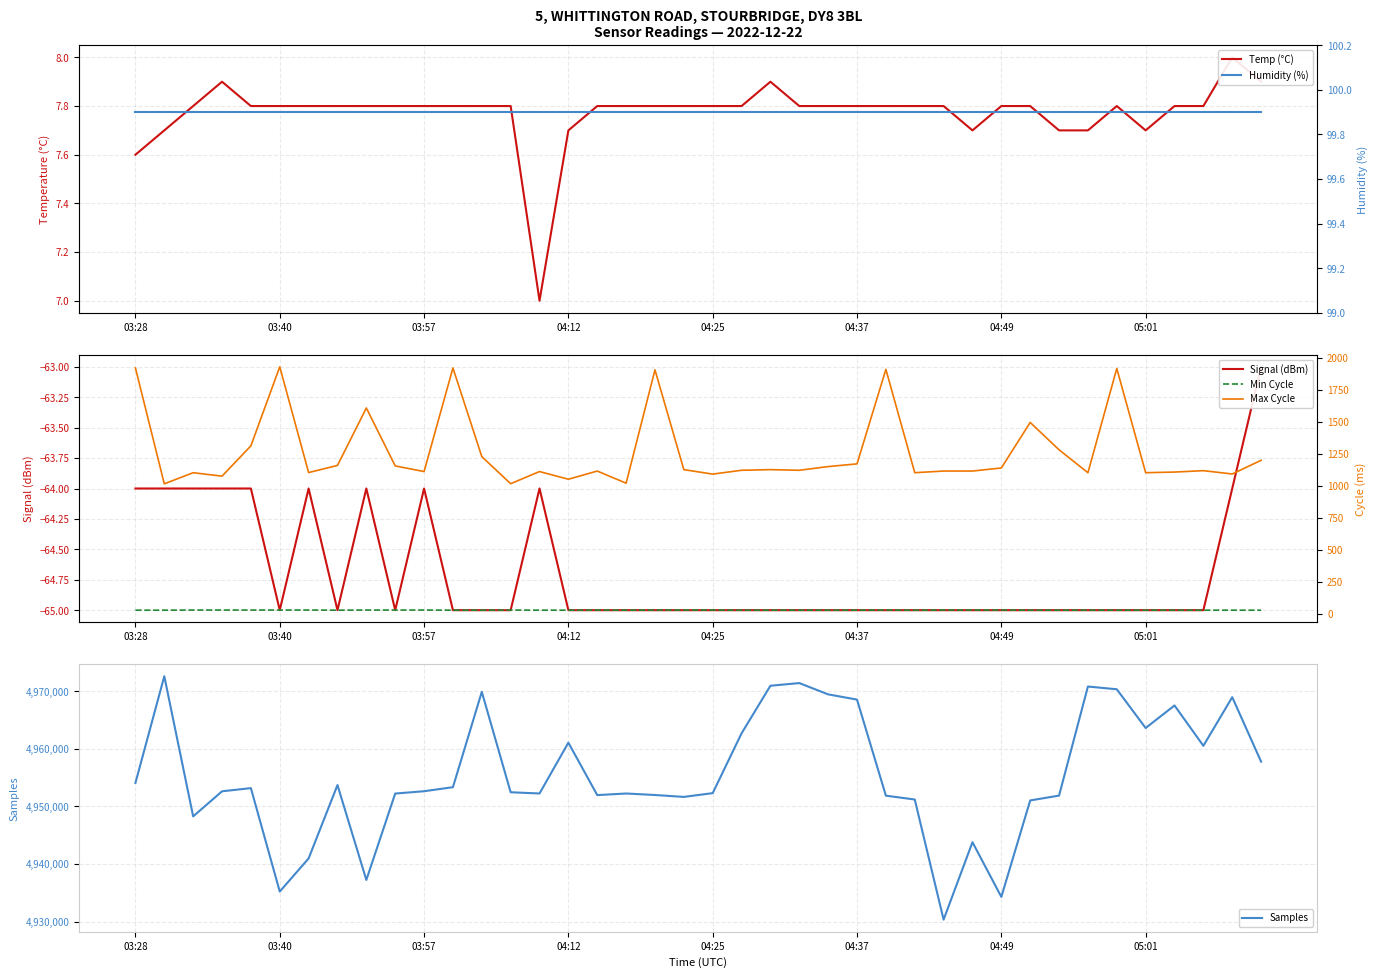

At which label is Samples closest to 4951459?

19